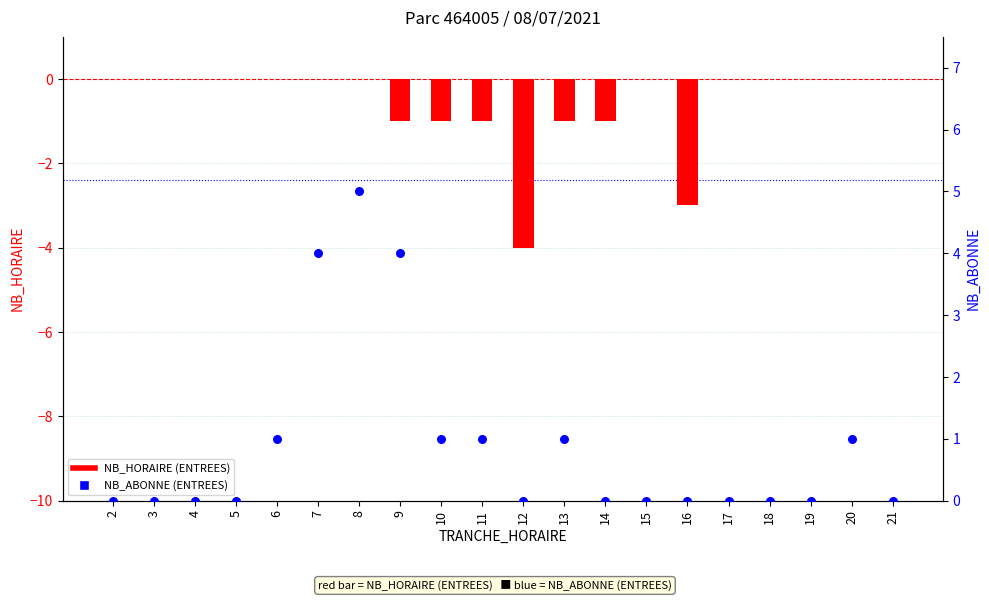

Which series has the largest Y range (max minus min)?

NB_ABONNE (ENTREES)